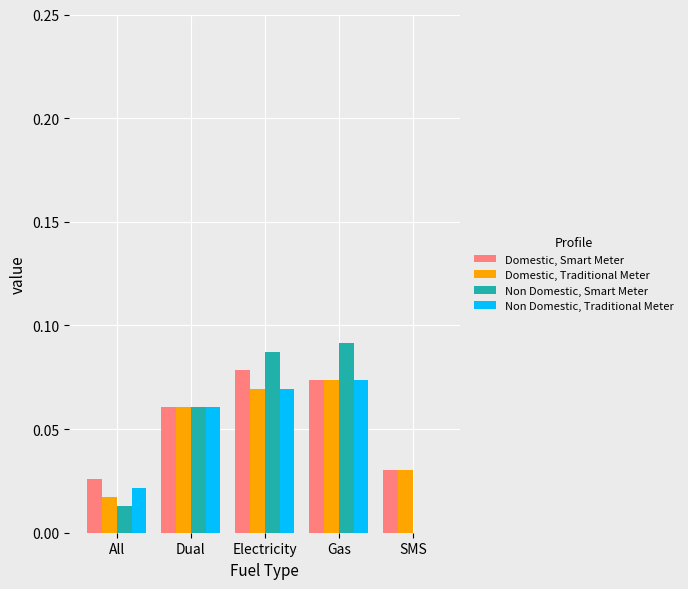

At which category is the sum across all series the highest?

Gas